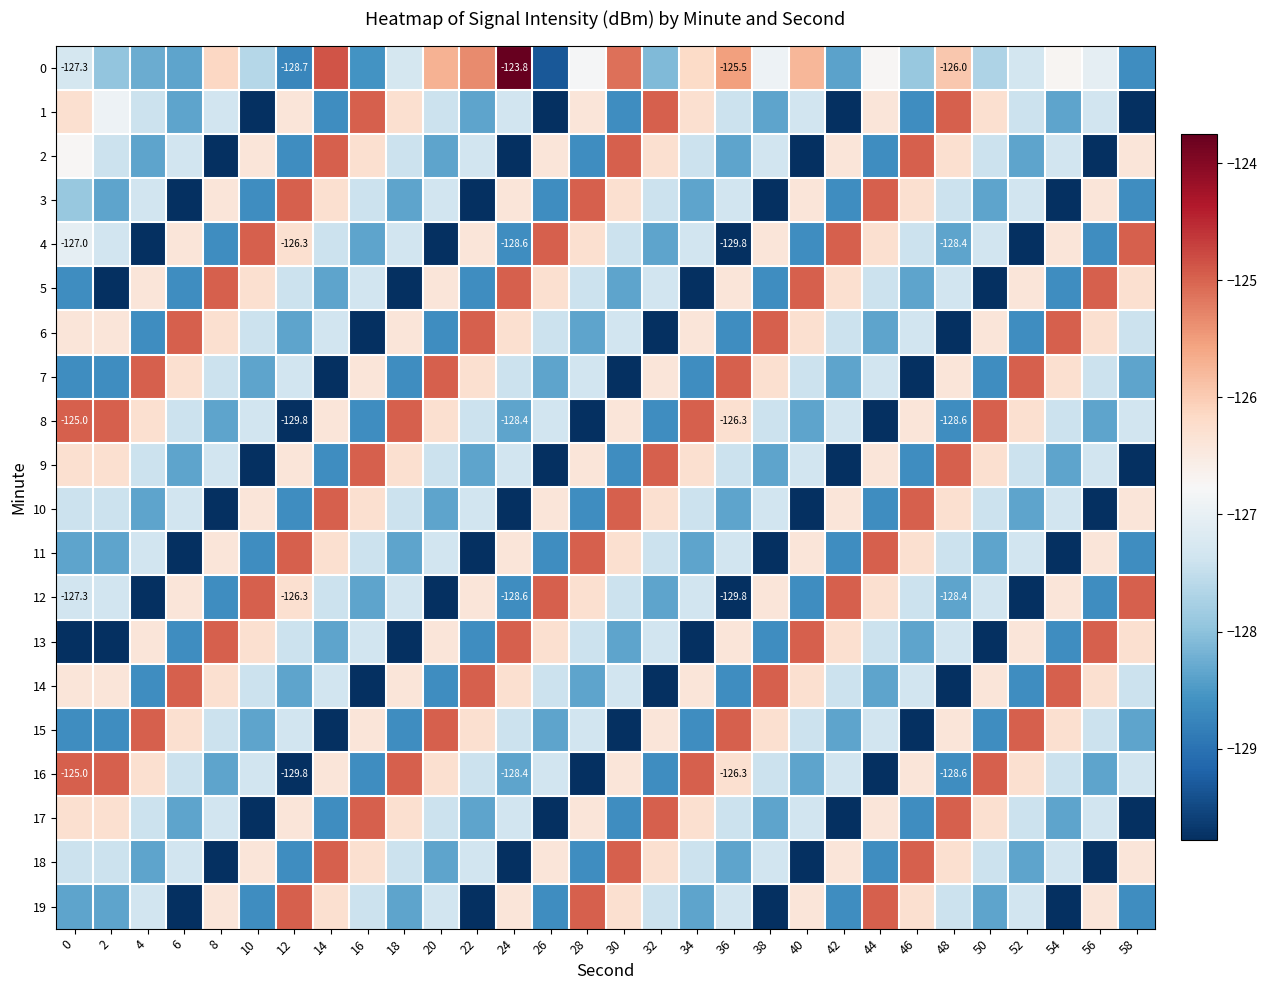

Is it true that 18 equals -203.8 at 48?

False